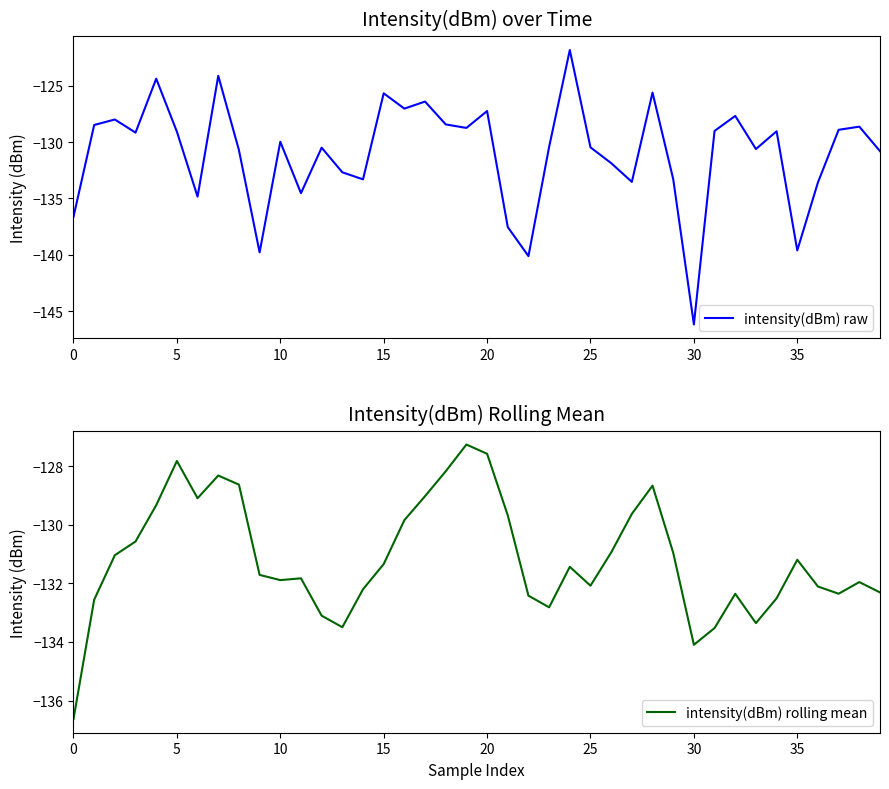

What is the label of the 18th point from the left?

17